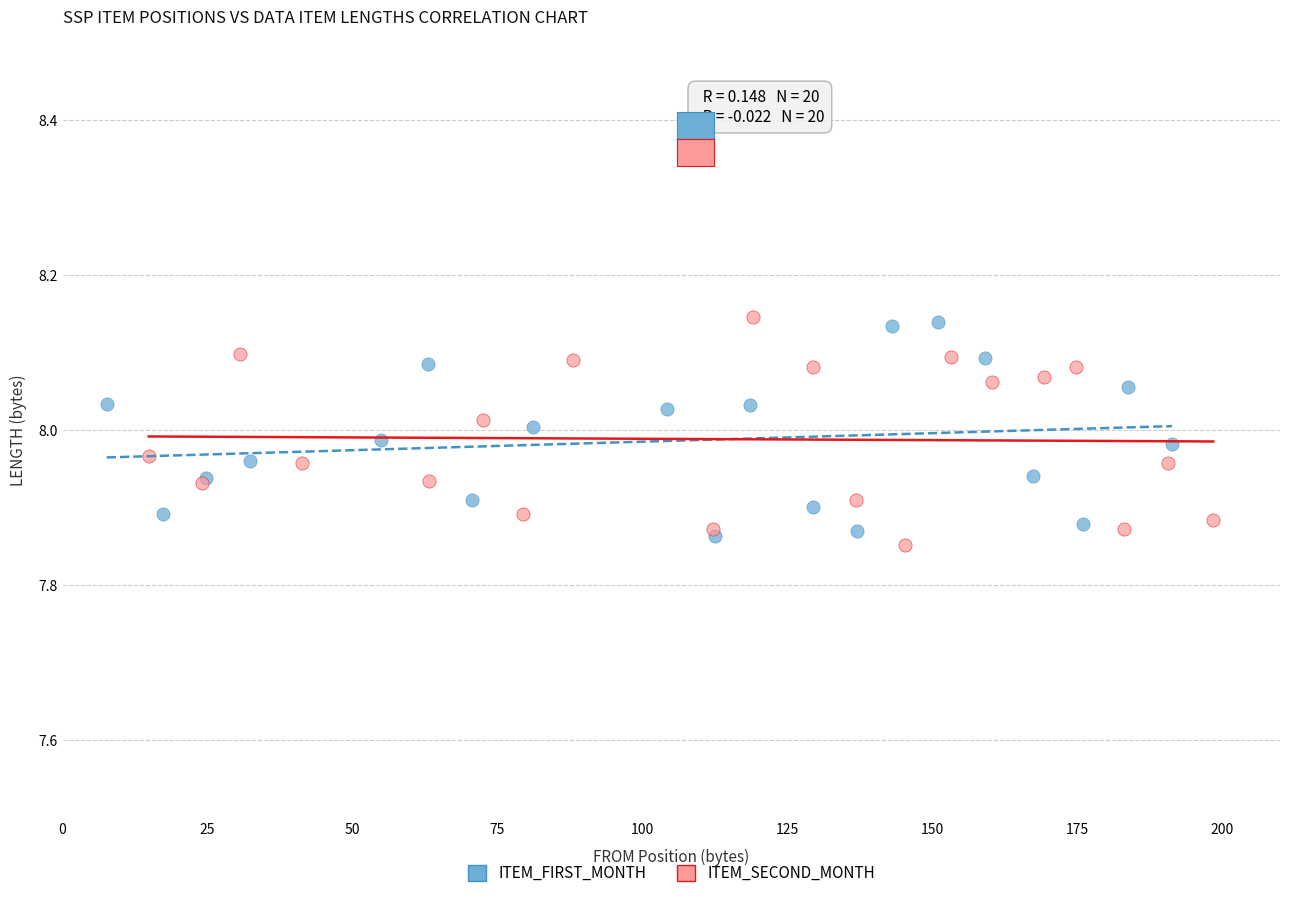

What are all the series names shown in the legend?

ITEM_FIRST_MONTH, ITEM_SECOND_MONTH